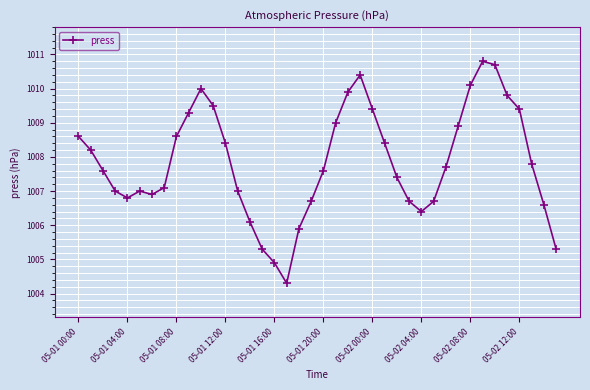

What is the smallest value displayed?

1004.3